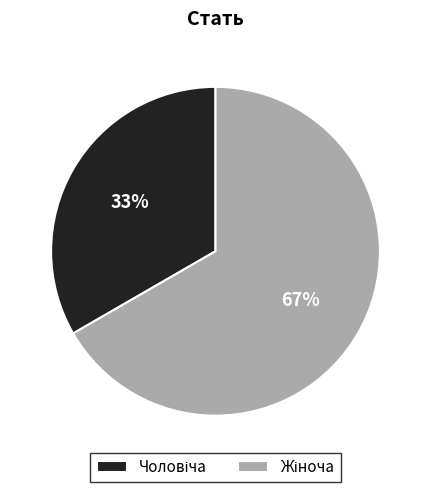

How many segments does this pie chart have?

2